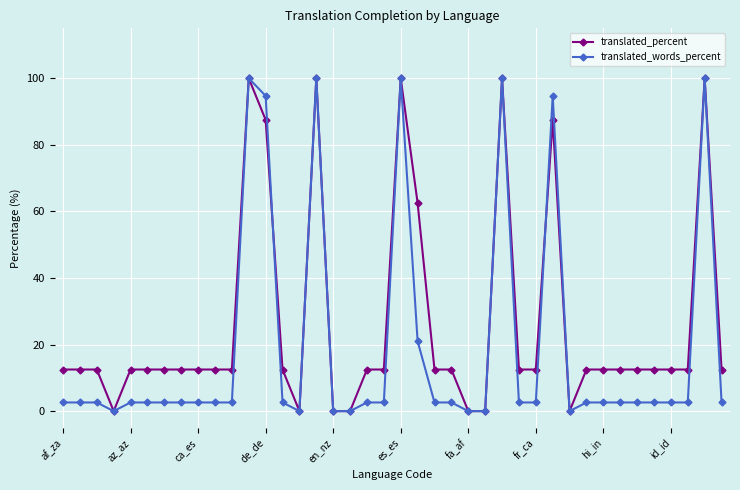

At how many categories does at least one series exceed 34?

8